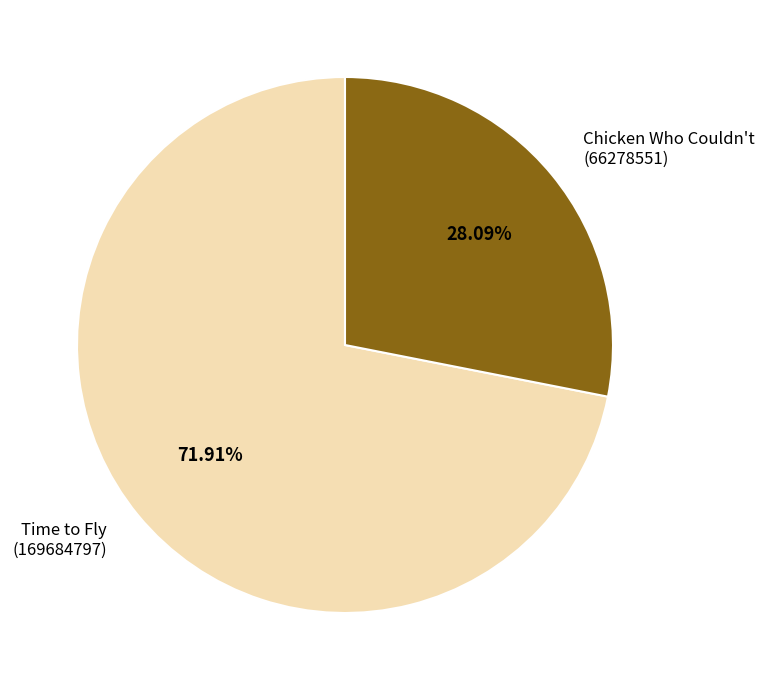

Approximately how many times larger is the value at Time to Fly (169684797) compared to Chicken Who Couldn't (66278551)?

2.6